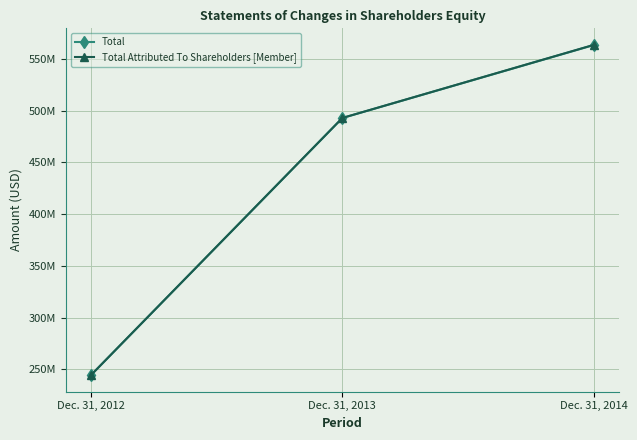

Is this an area chart (filled region under the line)?

No